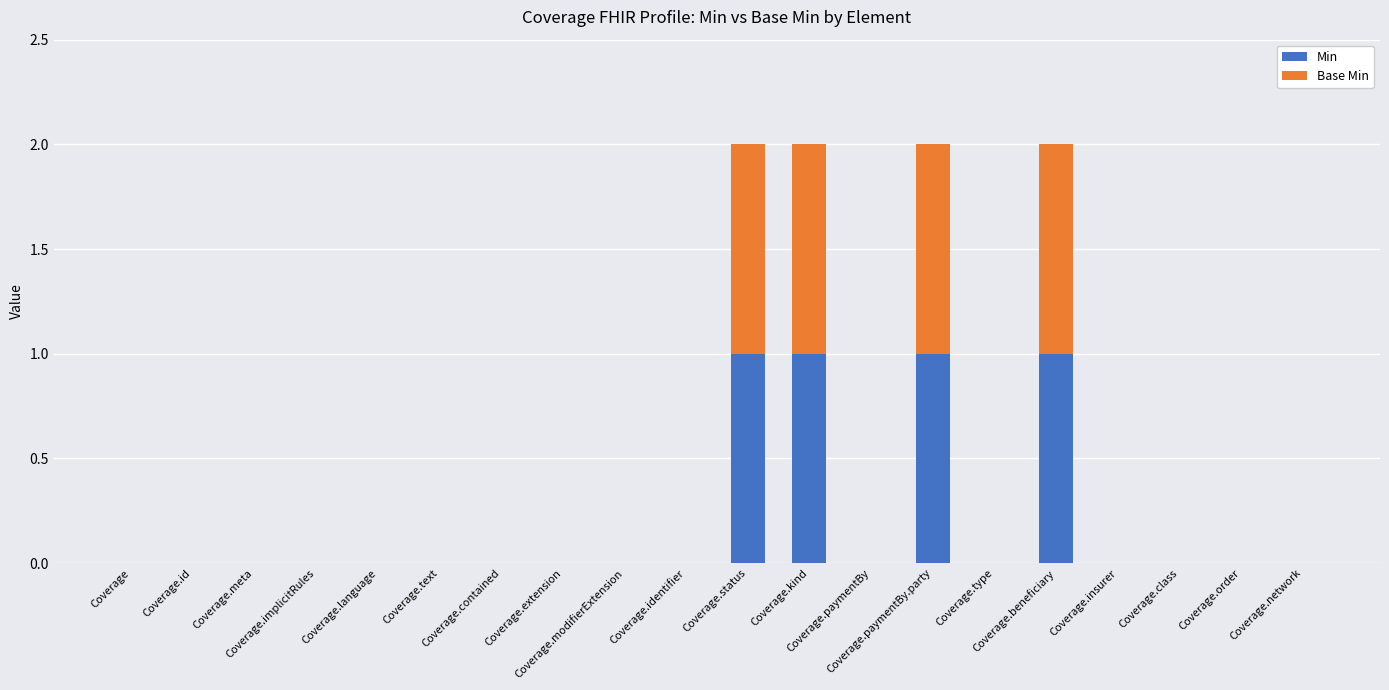

Are the bars grouped side by side (vs. stacked)?

No